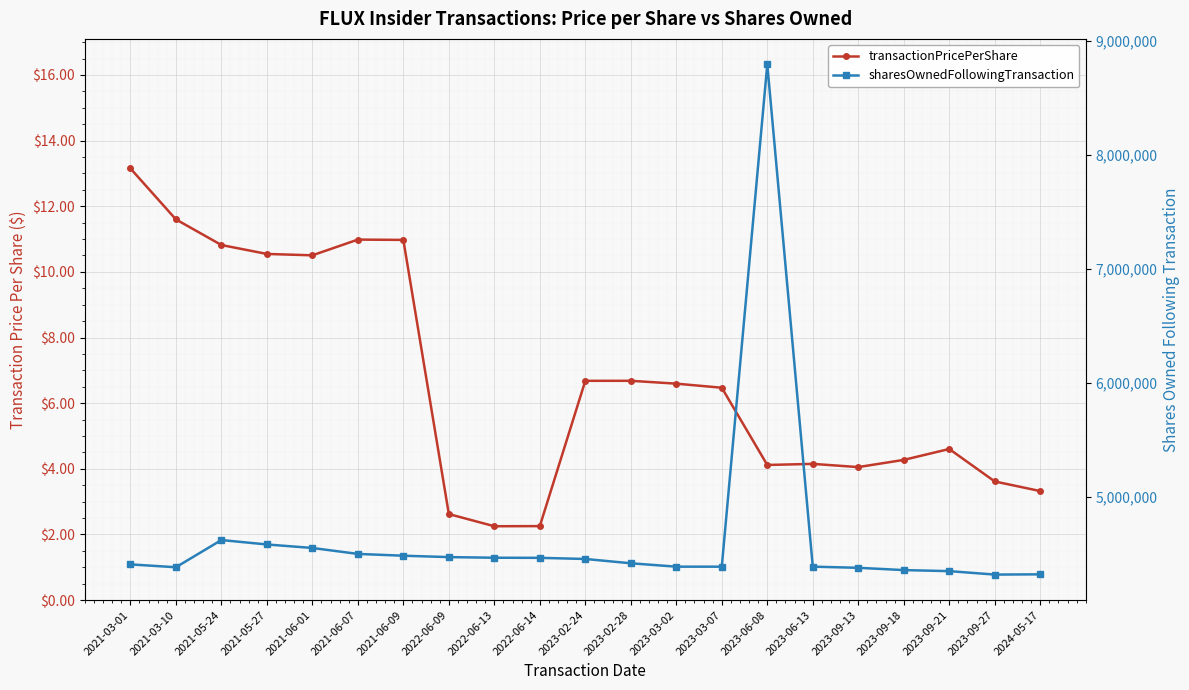

What is the value of the sharesOwnedFollowingTransaction point at the 7th from the left?

4485954.0